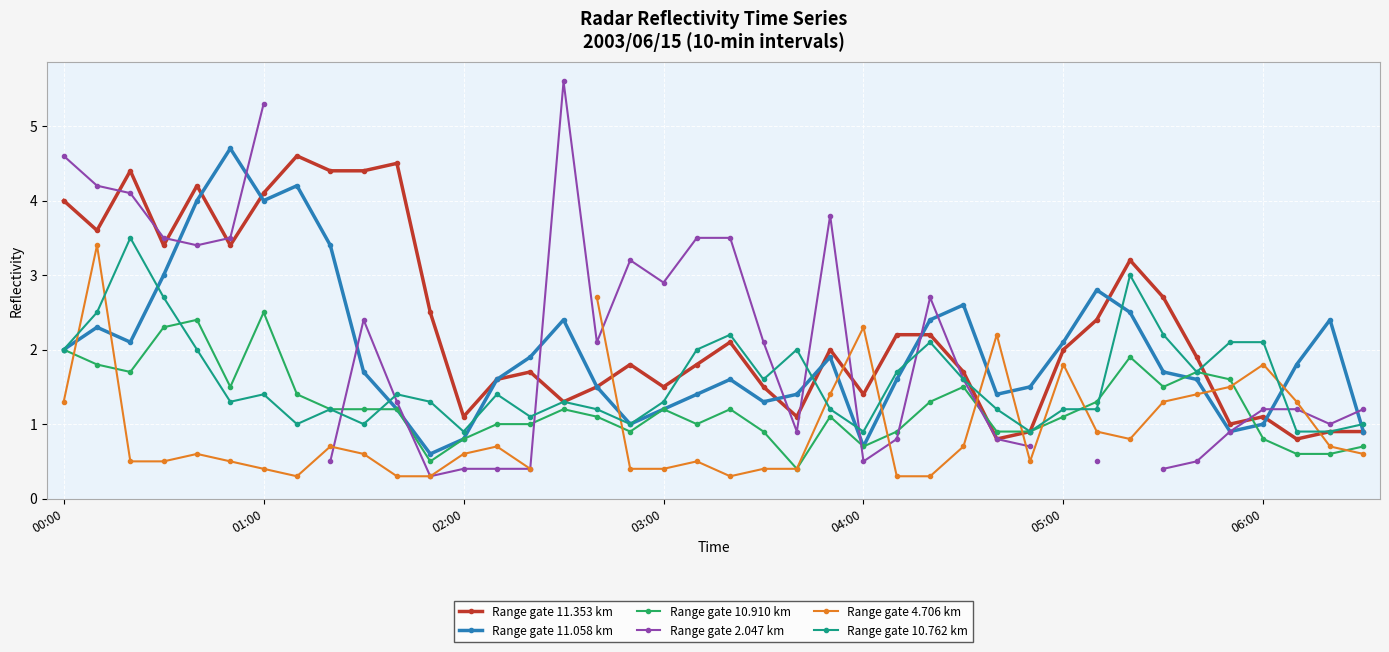

What is the maximum value for Range gate 10.910 km?

2.5